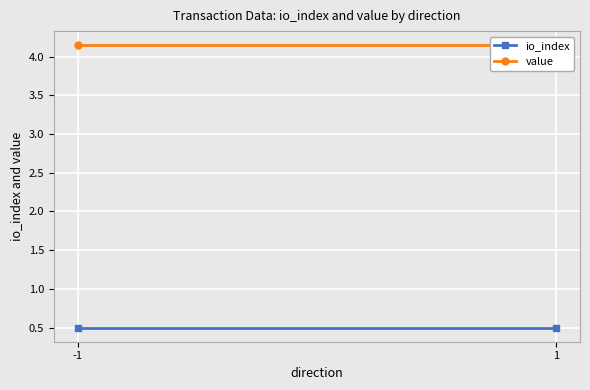

What is the total value across all series at -1?

4.6